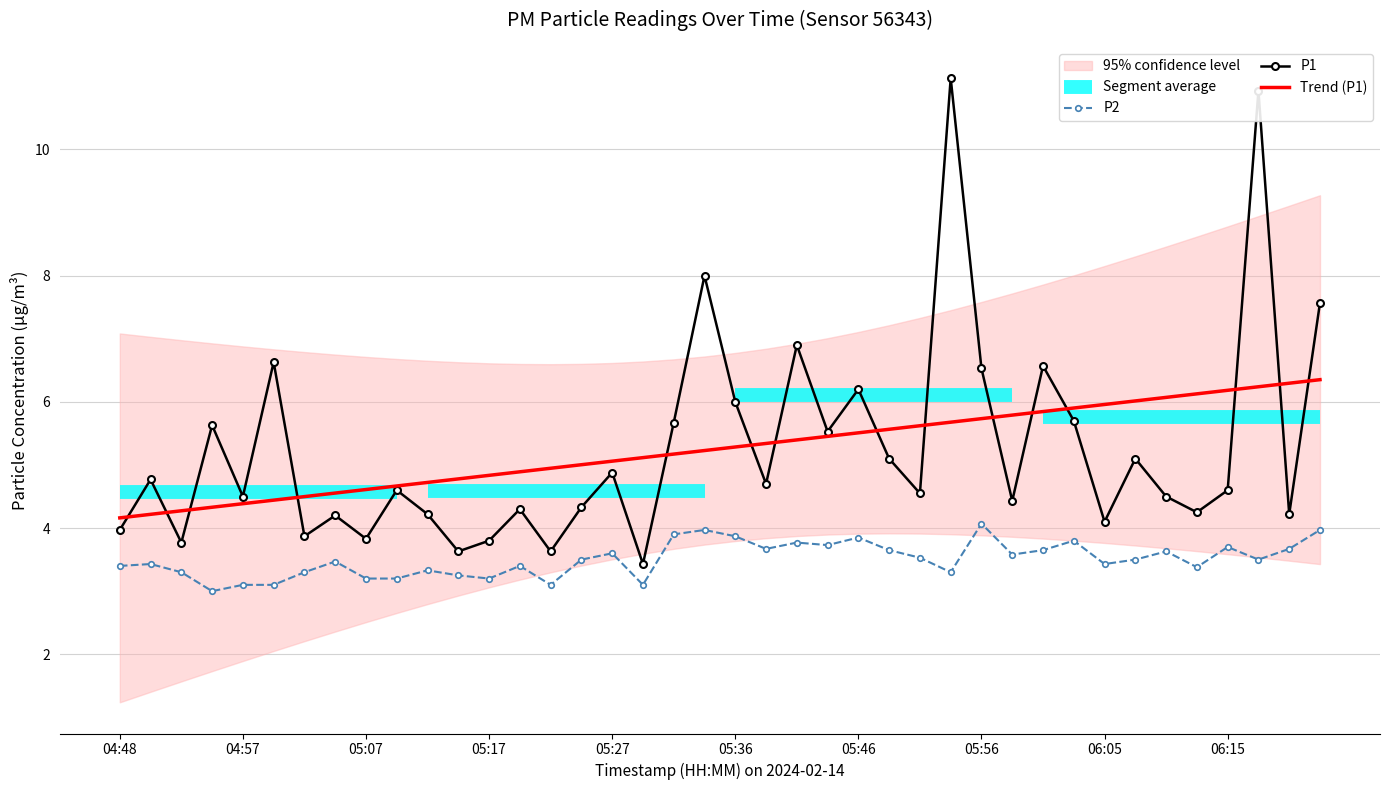

Rank the series by their average value, from lowest to highest.

P2, P1